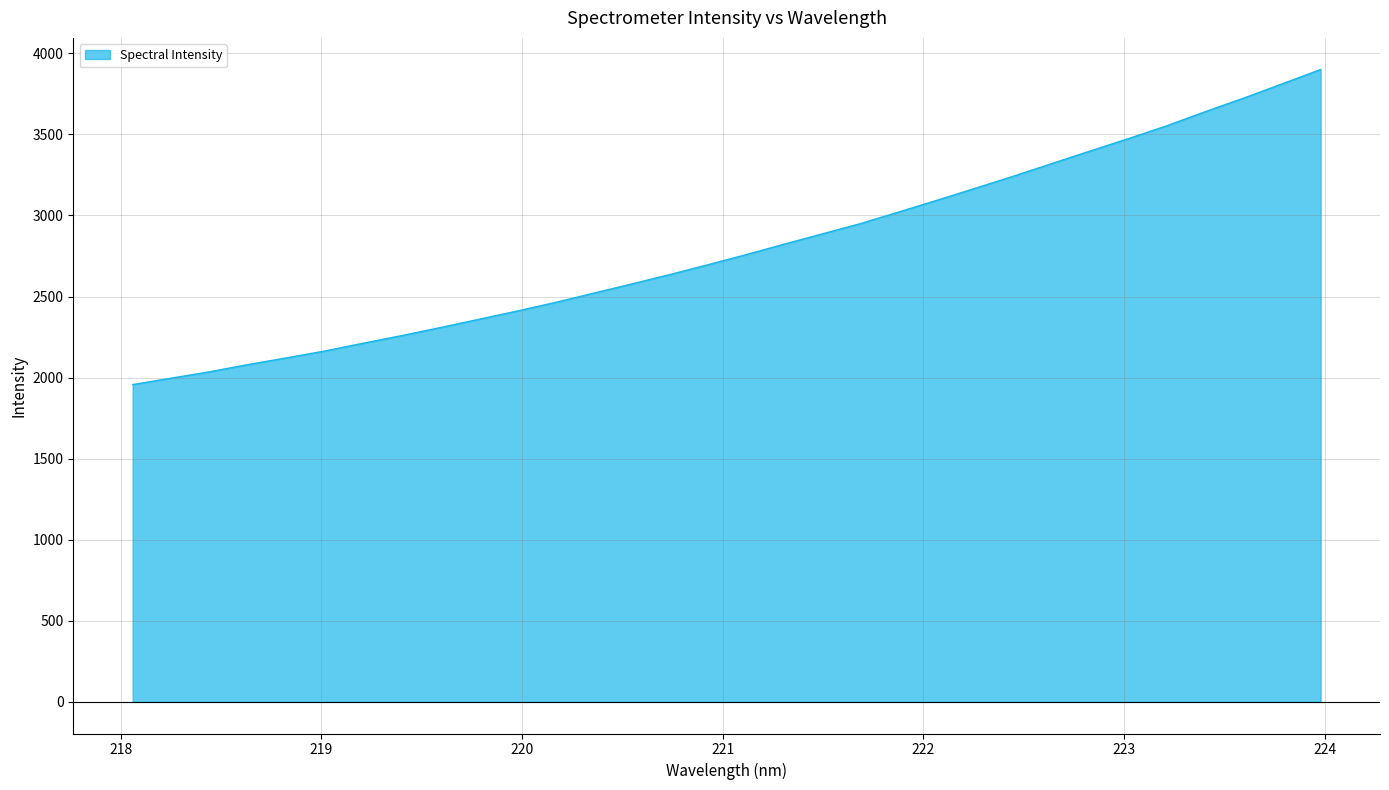

What is the difference between the maximum and minimum values?

1943.2